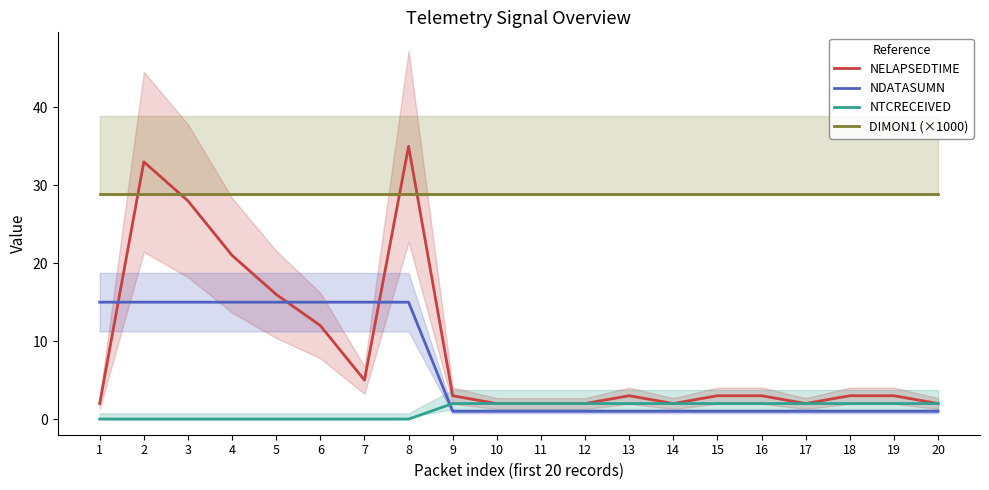

True or false: NTCRECEIVED and DIMON1 (×1000) cross at least once.

False